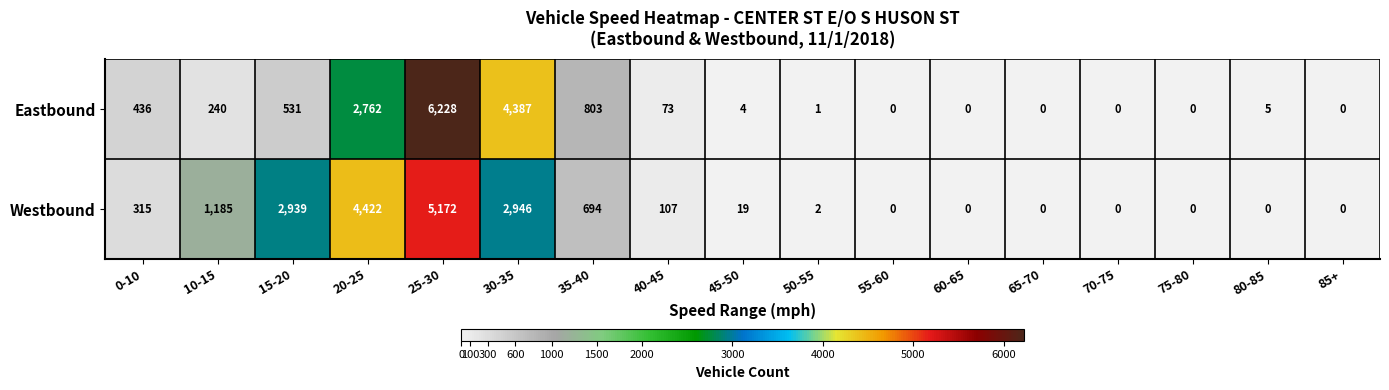

The value of Westbound at 60-65 is 0. True or false?

True